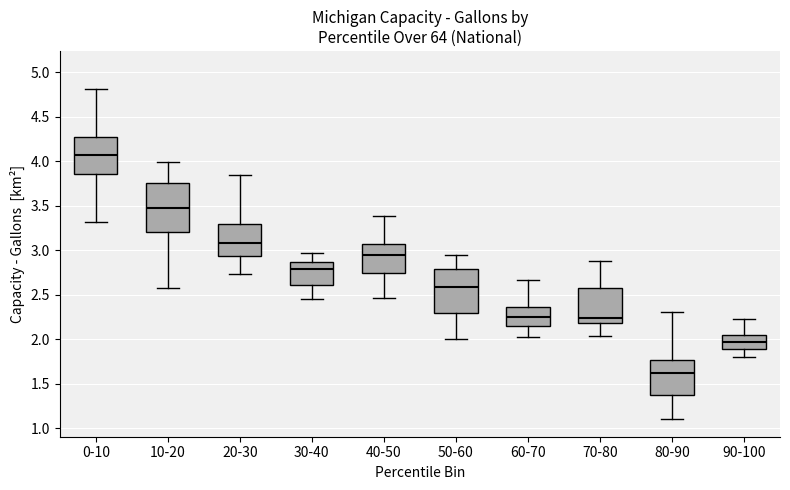

Which box's median line is the lowest?

80-90